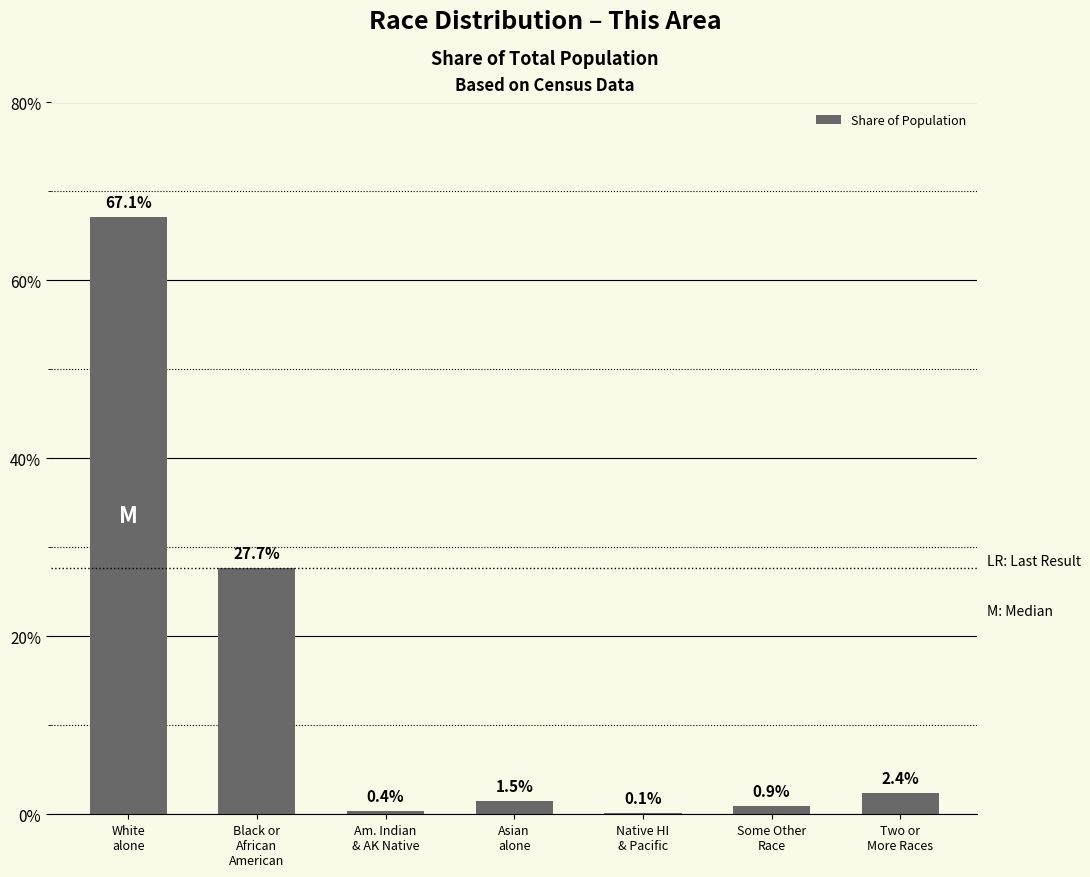

What is the change in value from White
alone to Am. Indian
& AK Native?

-66.7